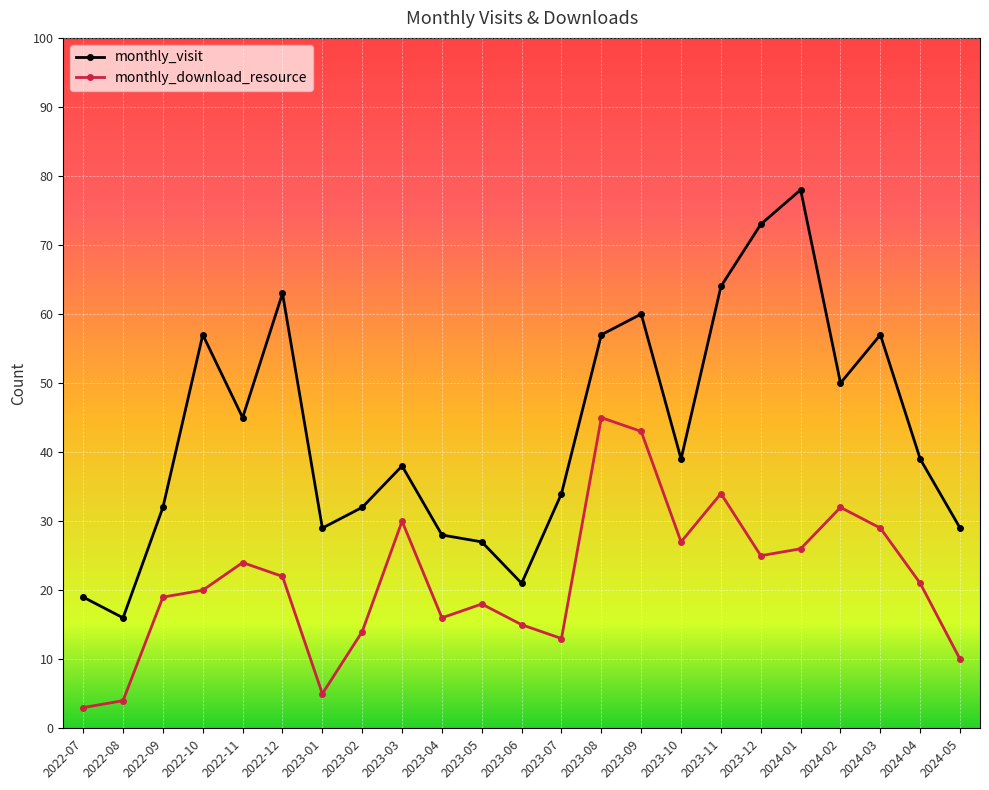

Reading right to left, what are all the values shown in this chart?

monthly_visit: 2024-05=29	2024-04=39	2024-03=57	2024-02=50	2024-01=78	2023-12=73	2023-11=64	2023-10=39	2023-09=60	2023-08=57	2023-07=34	2023-06=21	2023-05=27	2023-04=28	2023-03=38	2023-02=32	2023-01=29	2022-12=63	2022-11=45	2022-10=57	2022-09=32	2022-08=16	2022-07=19
monthly_download_resource: 2024-05=10	2024-04=21	2024-03=29	2024-02=32	2024-01=26	2023-12=25	2023-11=34	2023-10=27	2023-09=43	2023-08=45	2023-07=13	2023-06=15	2023-05=18	2023-04=16	2023-03=30	2023-02=14	2023-01=5	2022-12=22	2022-11=24	2022-10=20	2022-09=19	2022-08=4	2022-07=3